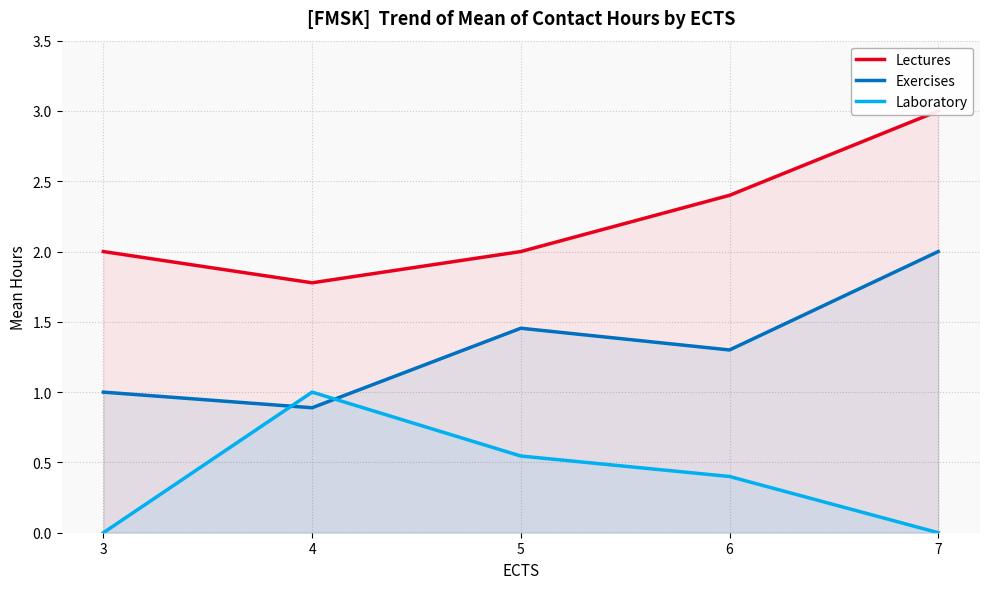

What is the spread (max minus min) of values at 3?

2.0